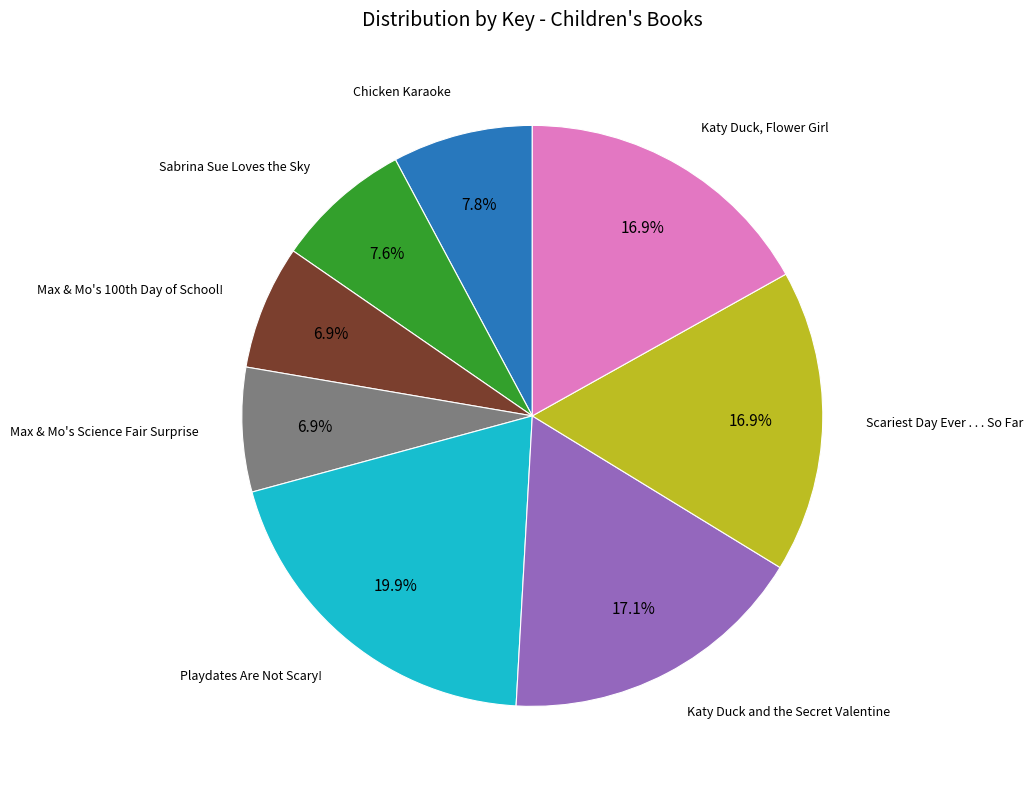

Is it true that Katy Duck, Flower Girl is 11% of the pie?

False